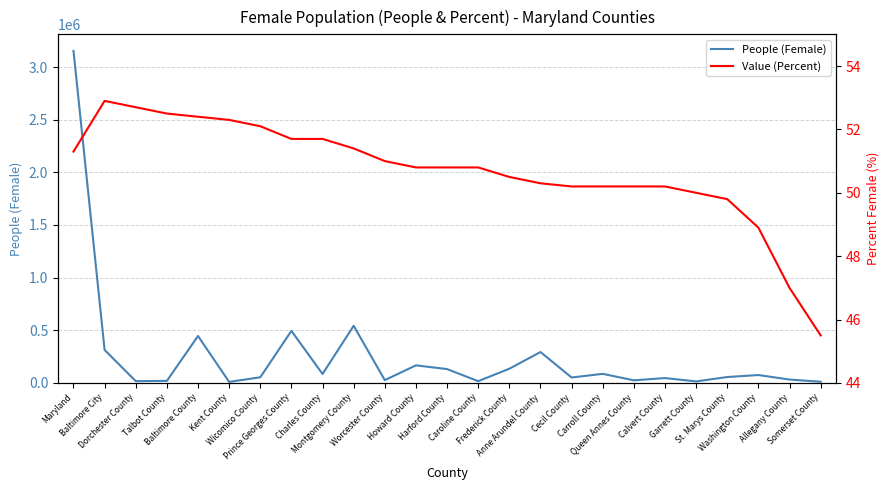

How many data points in People (Female) are above 56326?

12